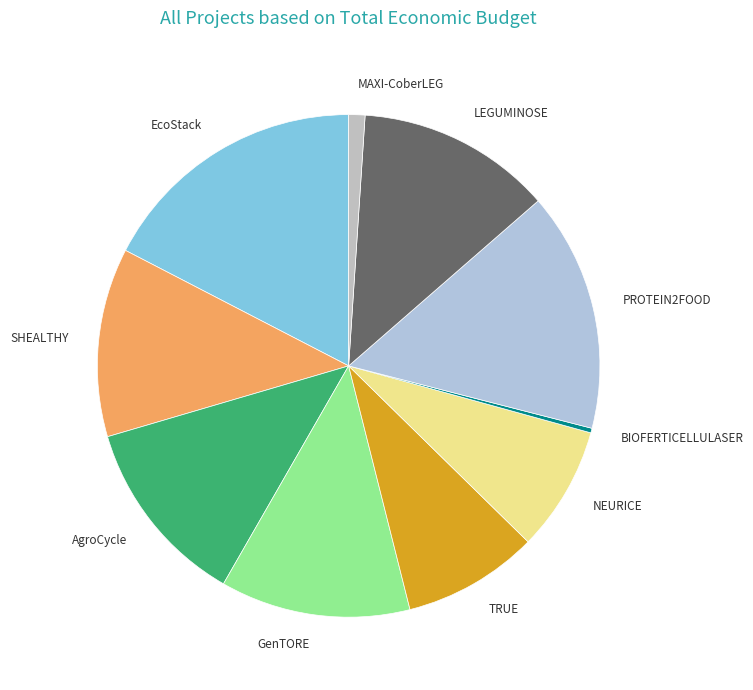

Combined, do MAXI-CoberLEG and GenTORE account for over 50%?

No